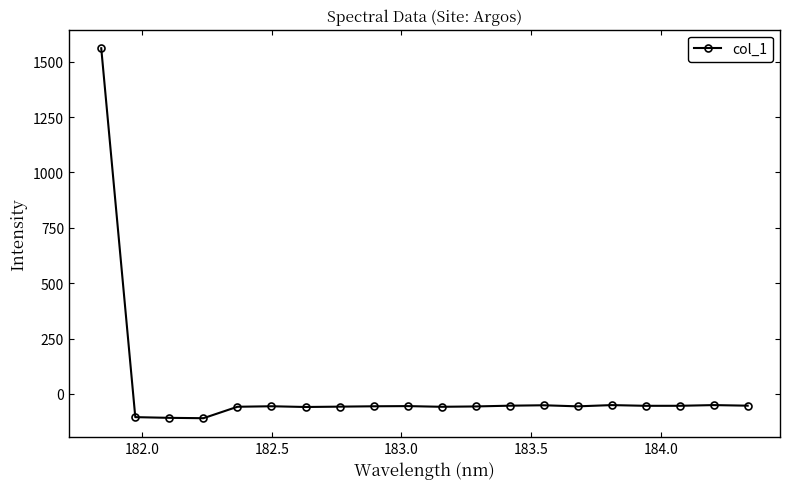

What is the maximum value shown in the chart?

1561.0